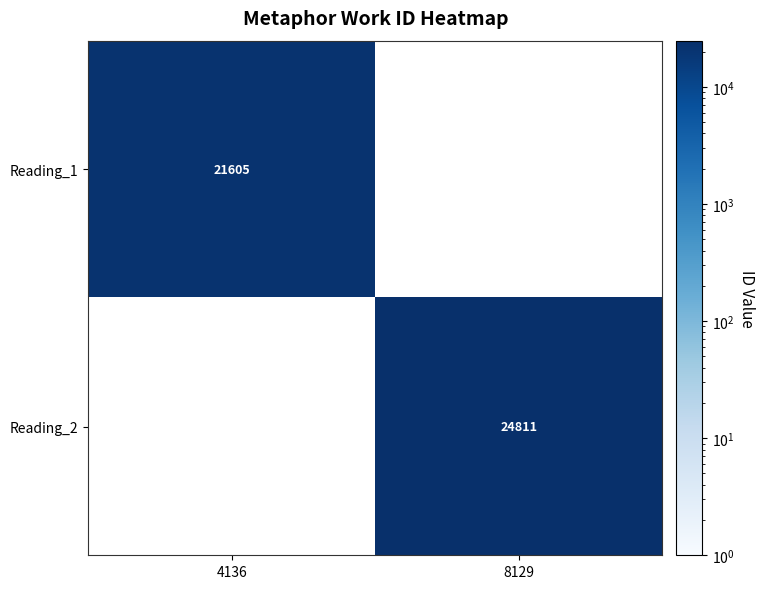

Between 4136 and 8129, which is larger?

8129